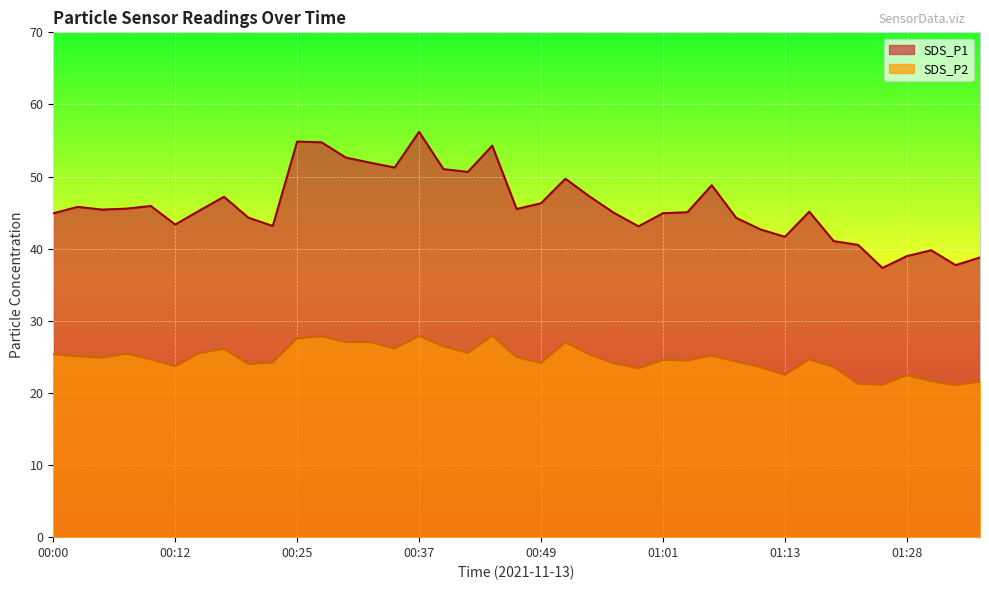

Rank the series by their average value, from lowest to highest.

SDS_P2, SDS_P1